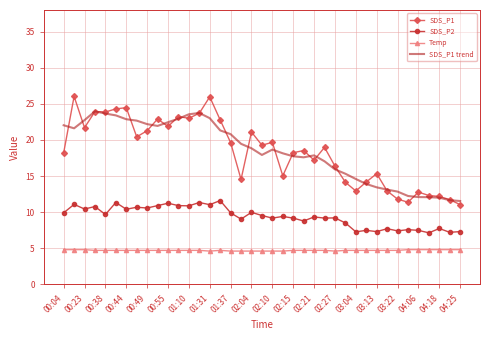

In SDS_P1, how many points are higher than both neighbors (excluding endpoints)?

12